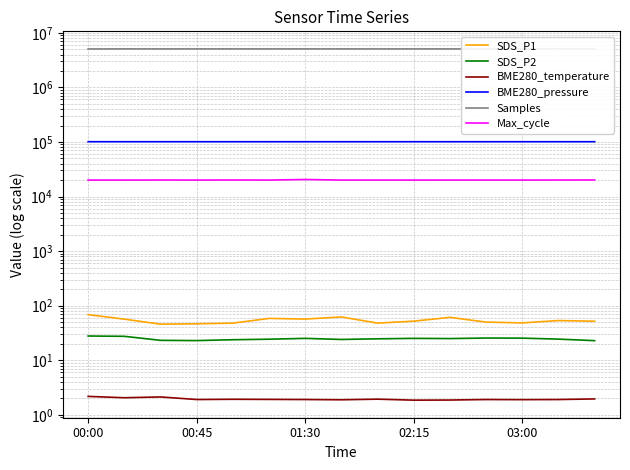

True or false: SDS_P2 has a value of 24.4 at 13.

True